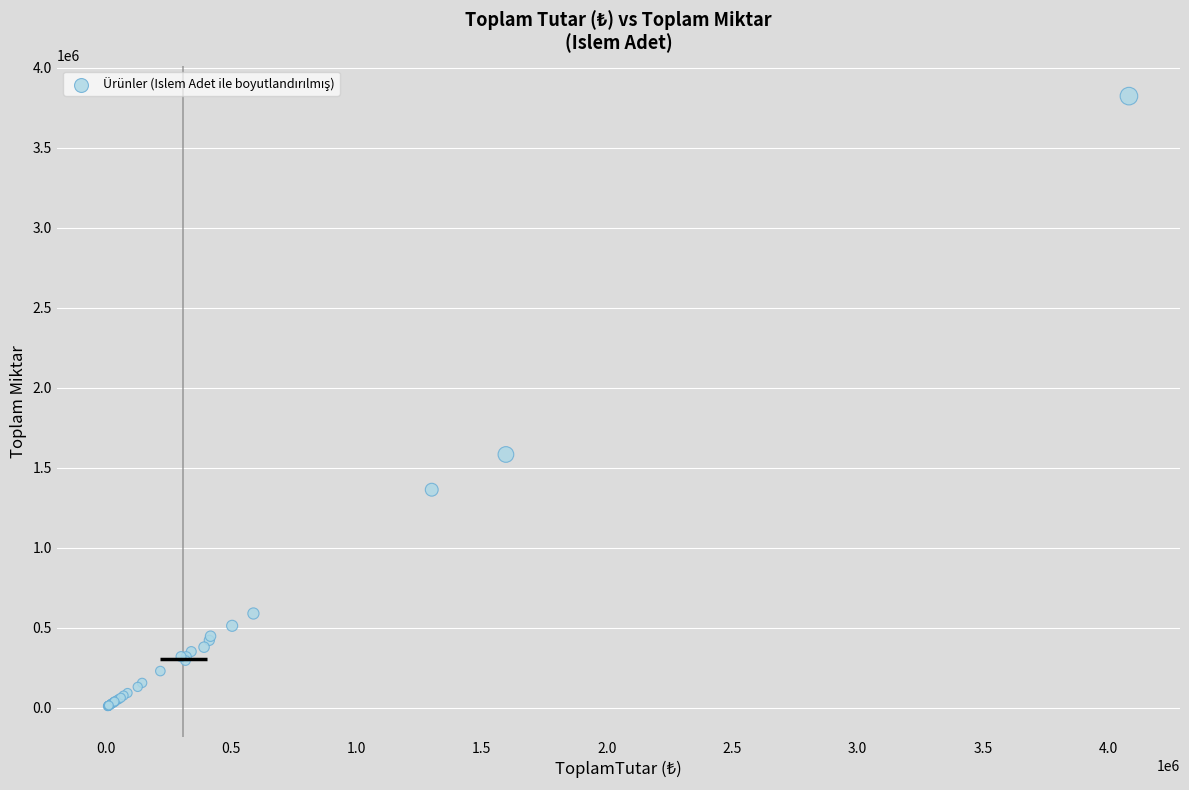

What Y value in the scatter plot is closest to 1915550?

1582320